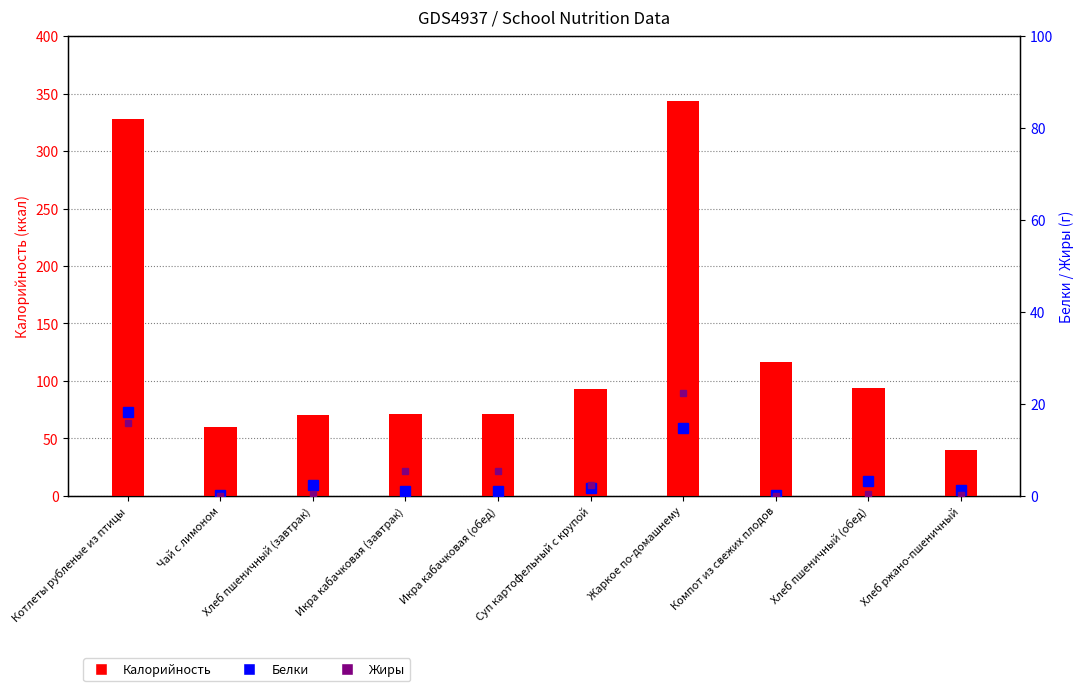

Which series changed the most between Чай с лимоном and Компот из свежих плодов?

Калорийность